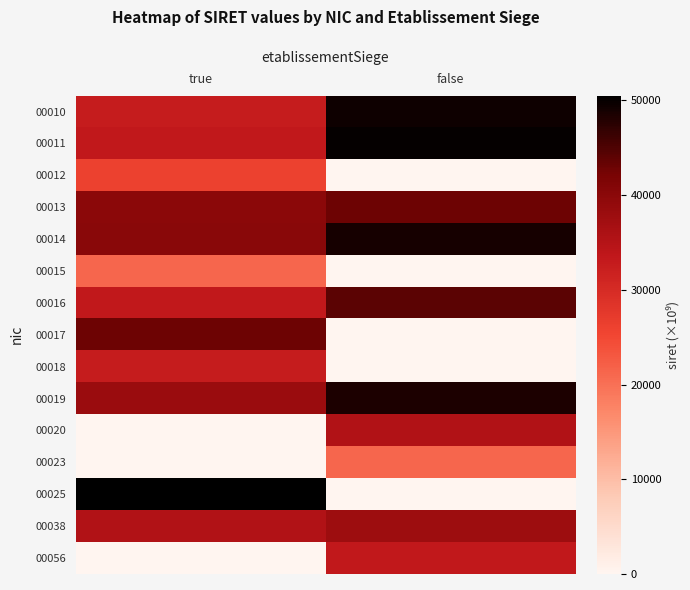

At which category is the sum across all series the highest?

true